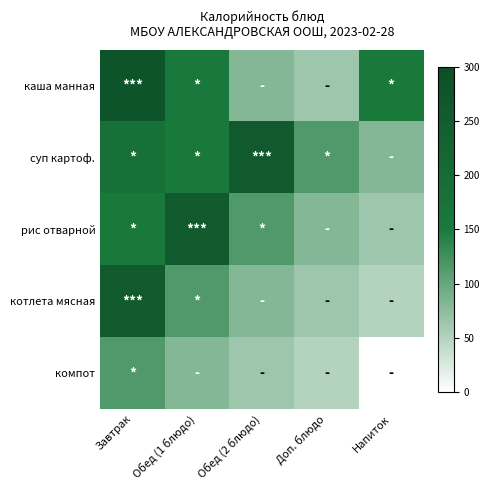

What is the spread (max minus min) of values at Напиток?

152